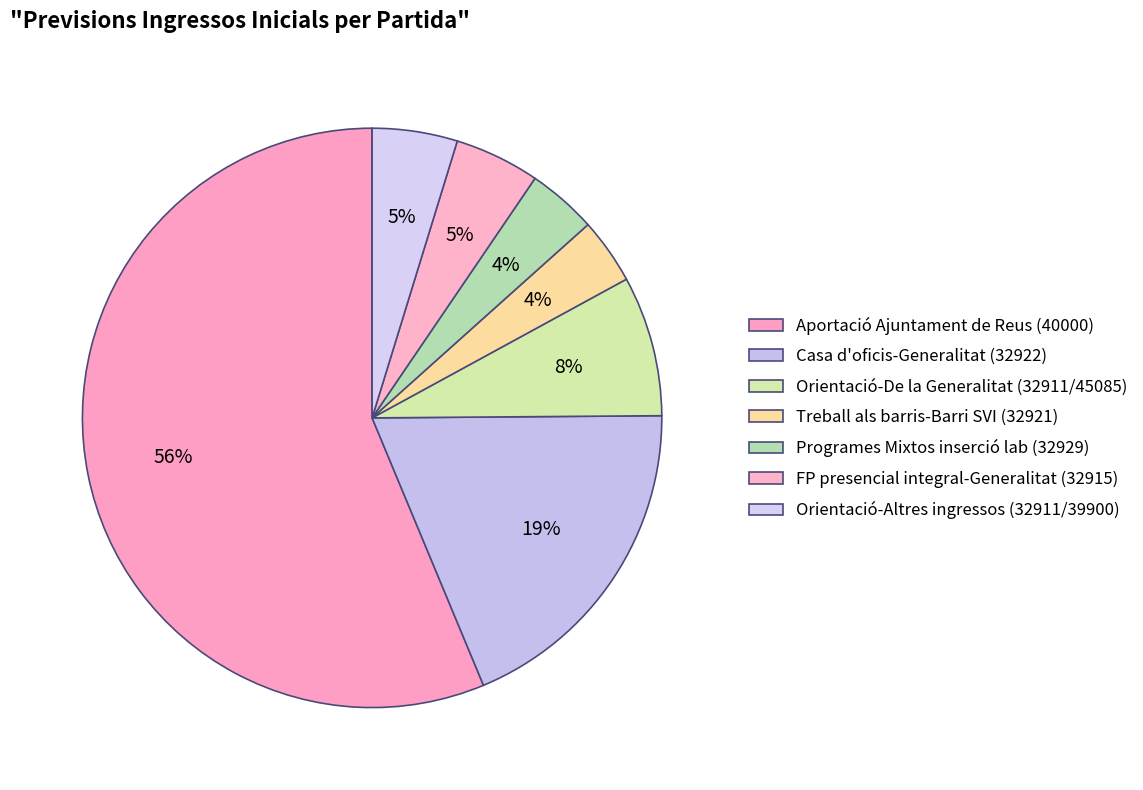

How many segments does this pie chart have?

7